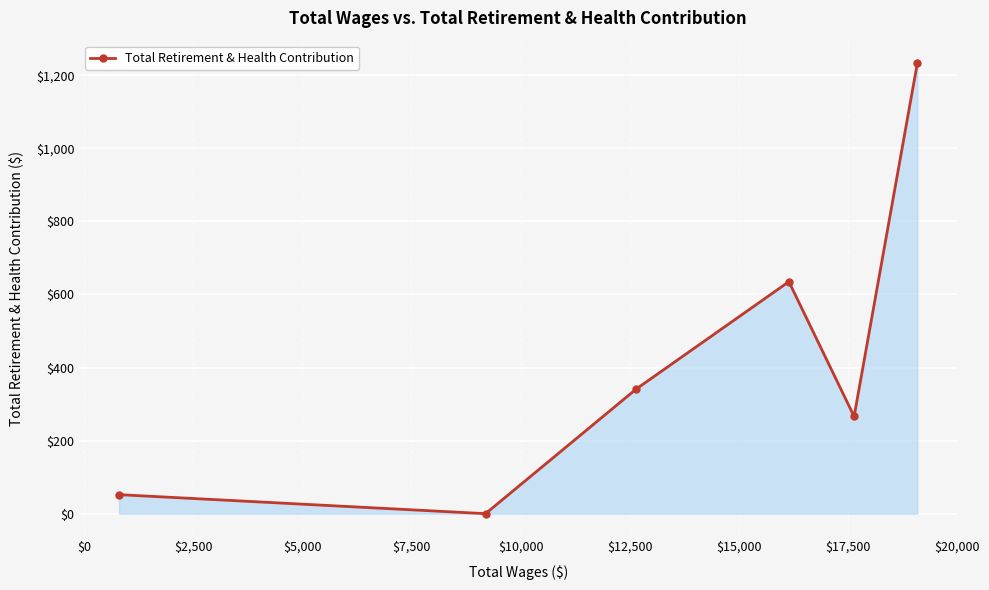

Does the chart have visible grid lines?

Yes